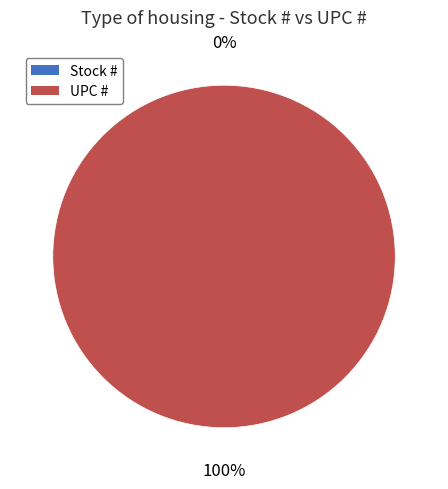

Approximately how many times larger is the value at UPC # compared to Stock #?

2645556772.2